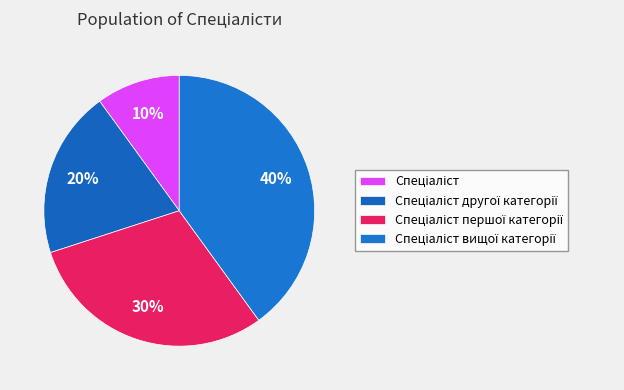

Count the number of slices in the pie.

4